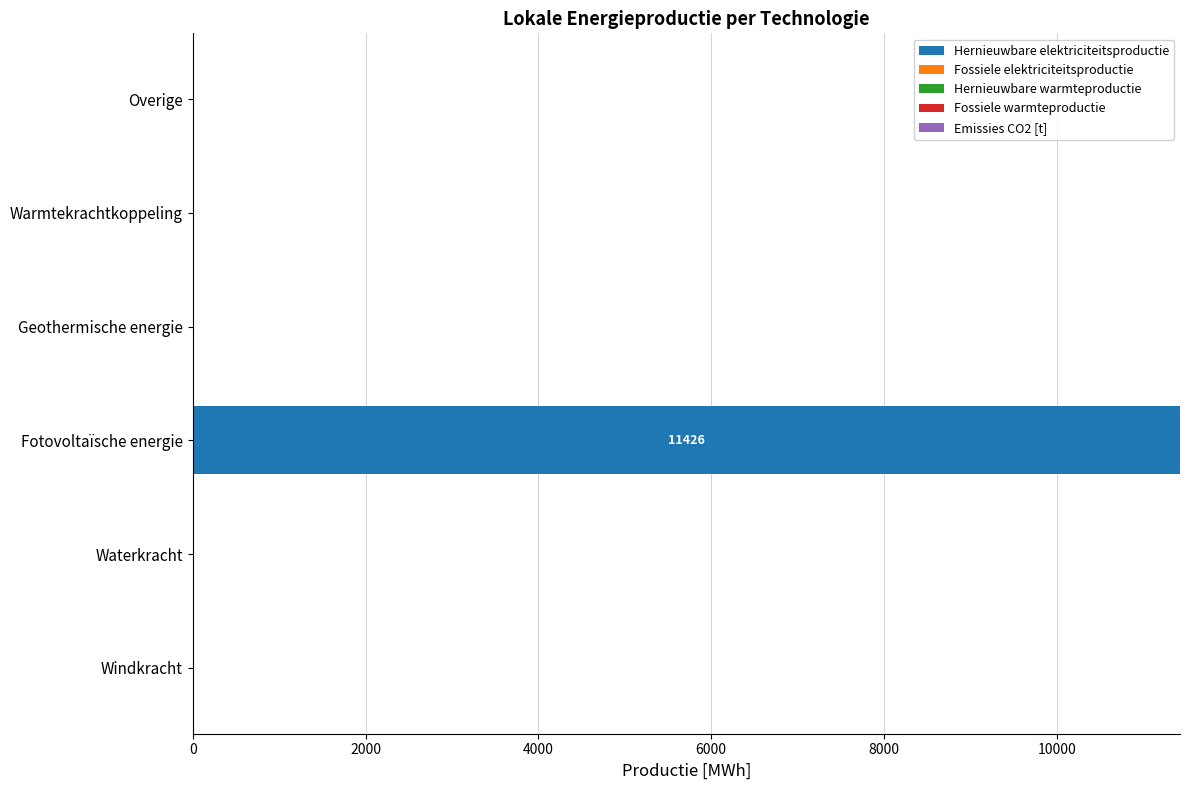

What is the sum of all values?

11426.4